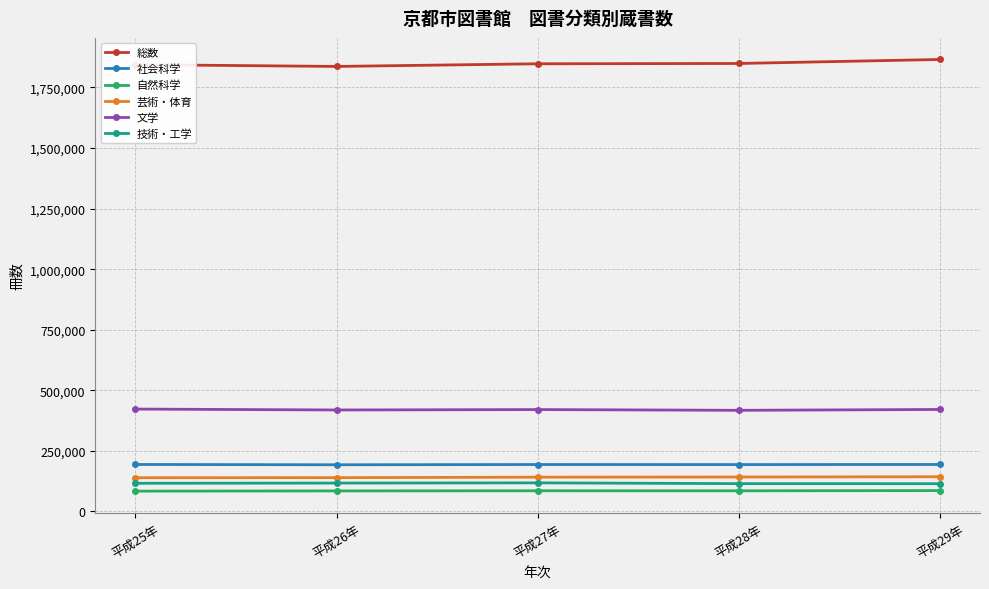

What is the maximum value shown in the chart?

1865510